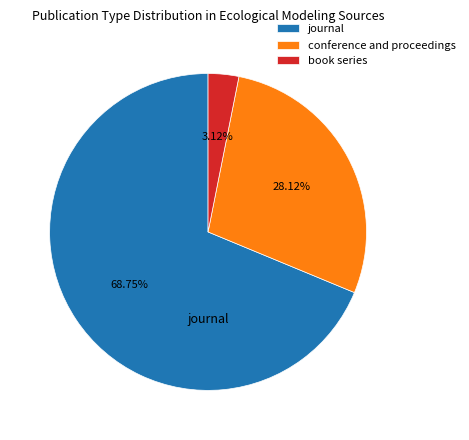

Between journal and conference and proceedings, which is larger?

journal